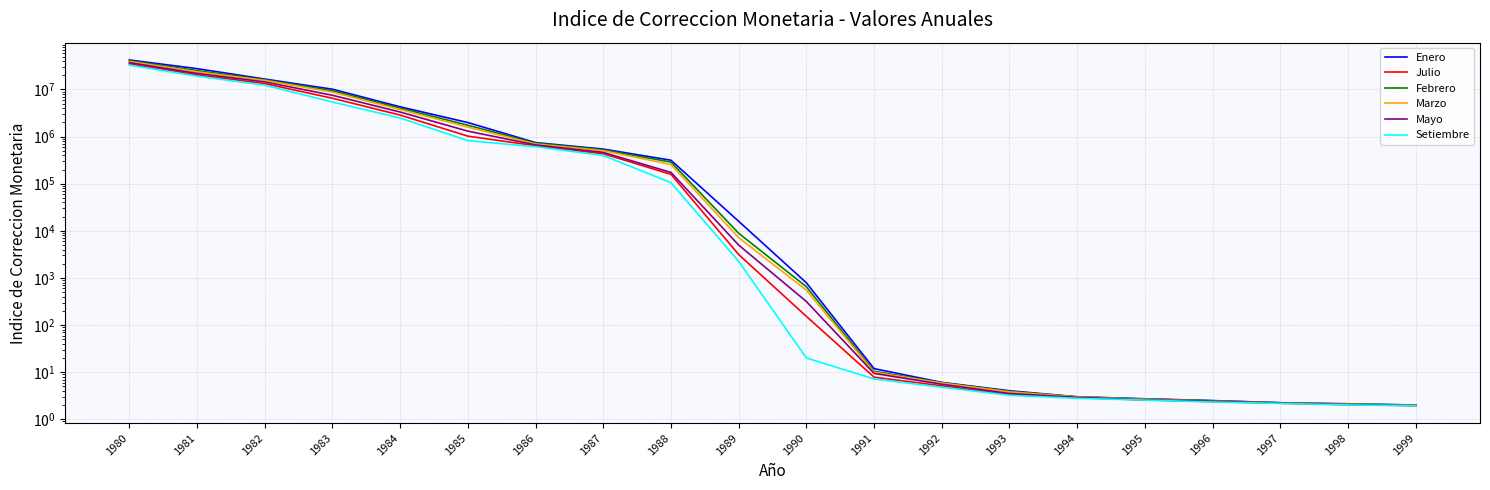

Which series has the largest total across all categories?

Enero